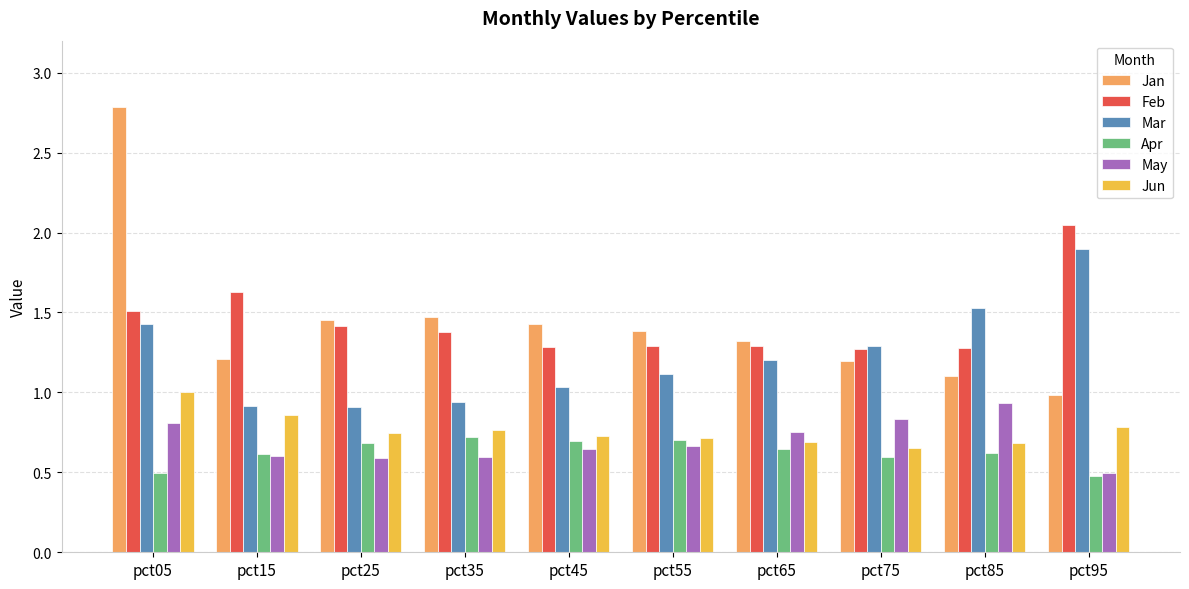

What is the minimum value for Feb?

1.3